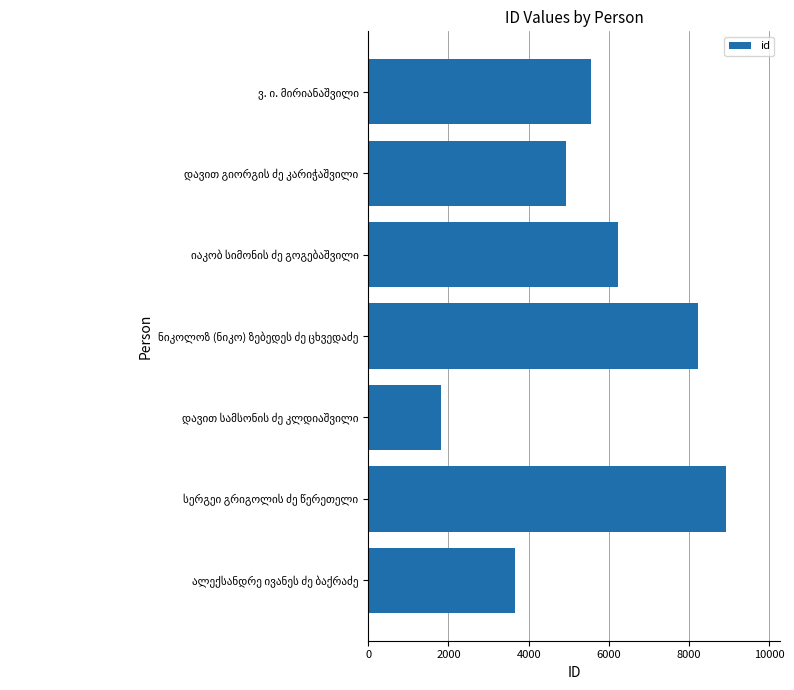

What is the difference between the maximum and minimum values?

7107